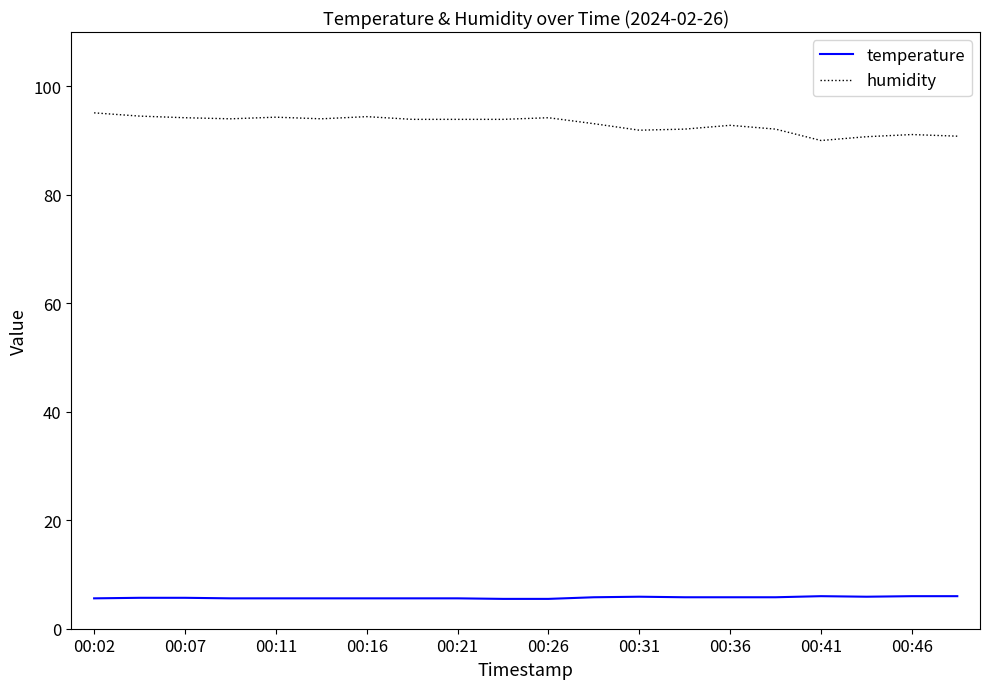

What is the difference between the maximum and minimum values in the humidity series?

5.1